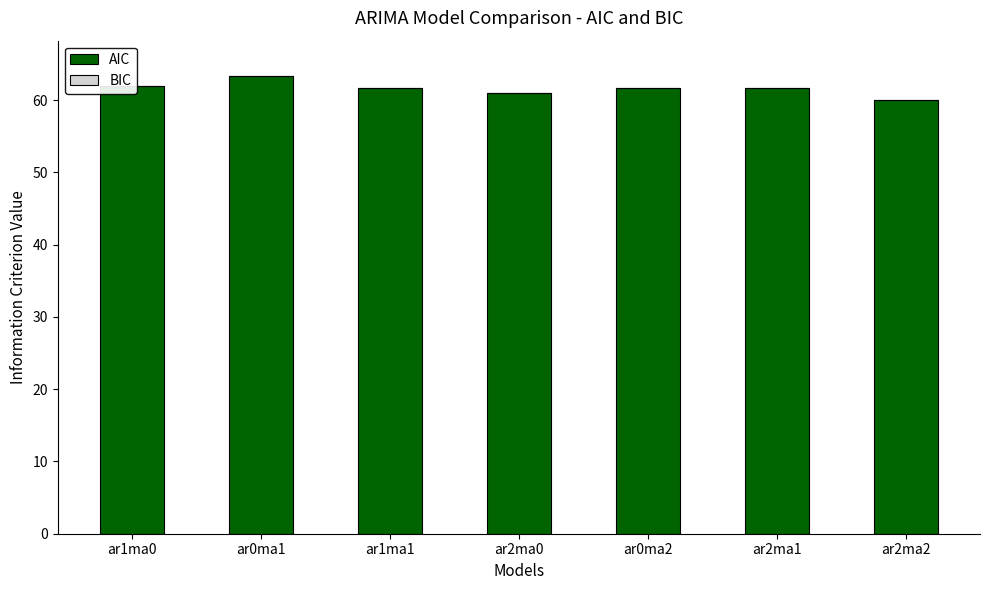

How many series are shown in this chart?

1